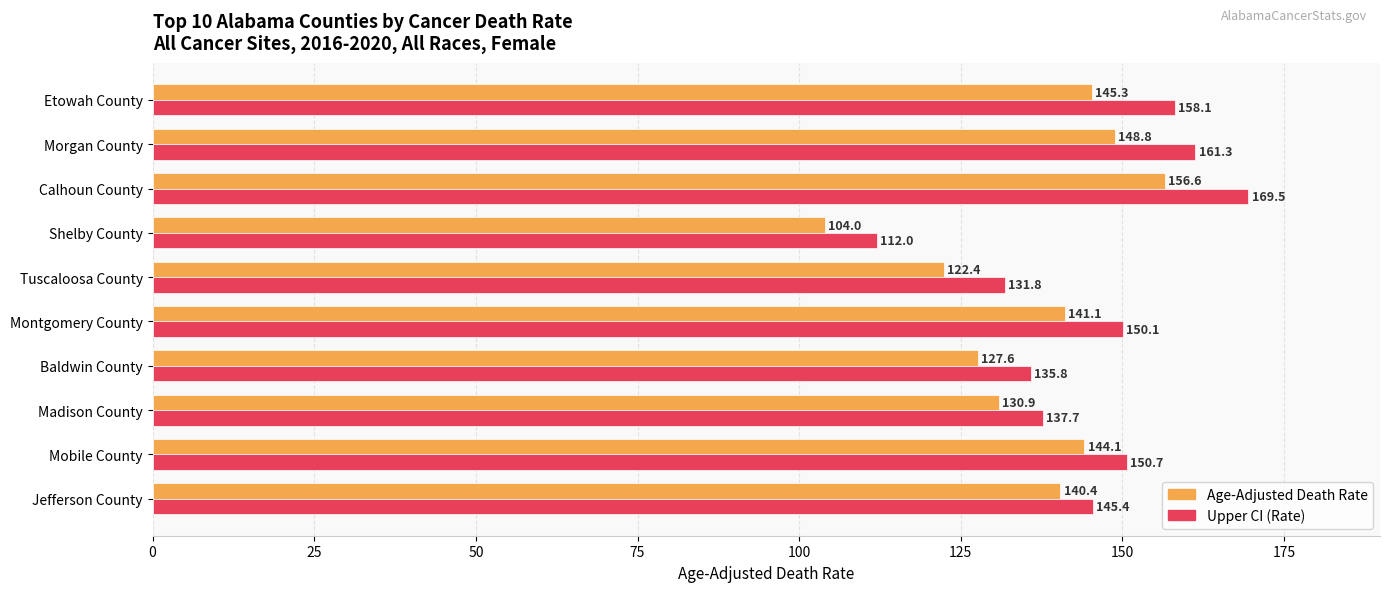

What is the difference between the Age-Adjusted Death Rate values at Tuscaloosa County and Mobile County?

21.7